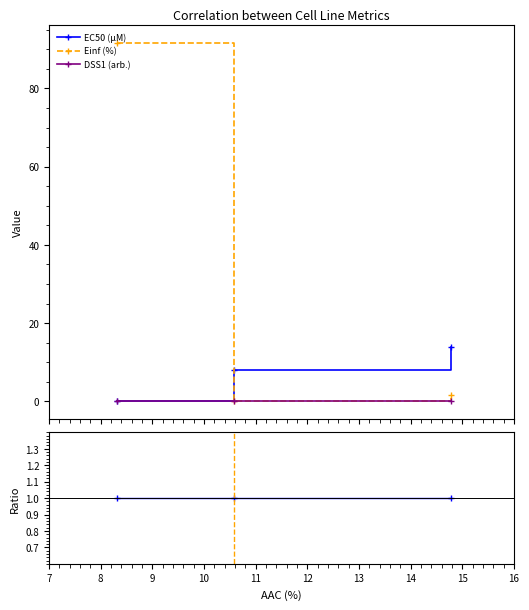

Which category has the lowest value across all series?

8